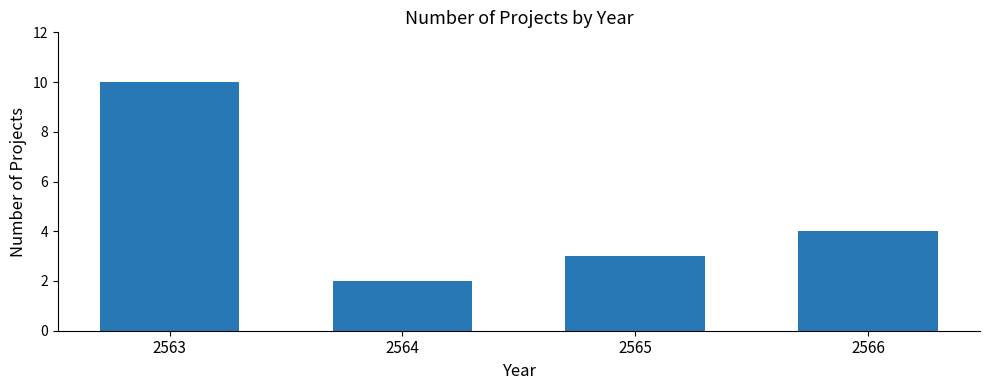

Approximately how many times larger is the value at 2564 compared to 2566?

0.5